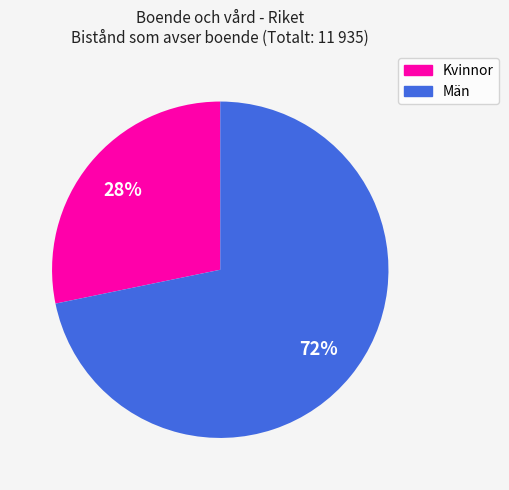

Count the number of slices in the pie.

2